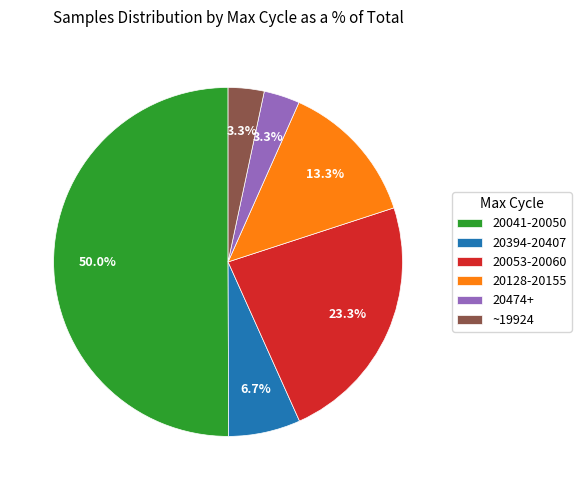

Which has a higher value, 20128-20155 or 20474+?

20128-20155